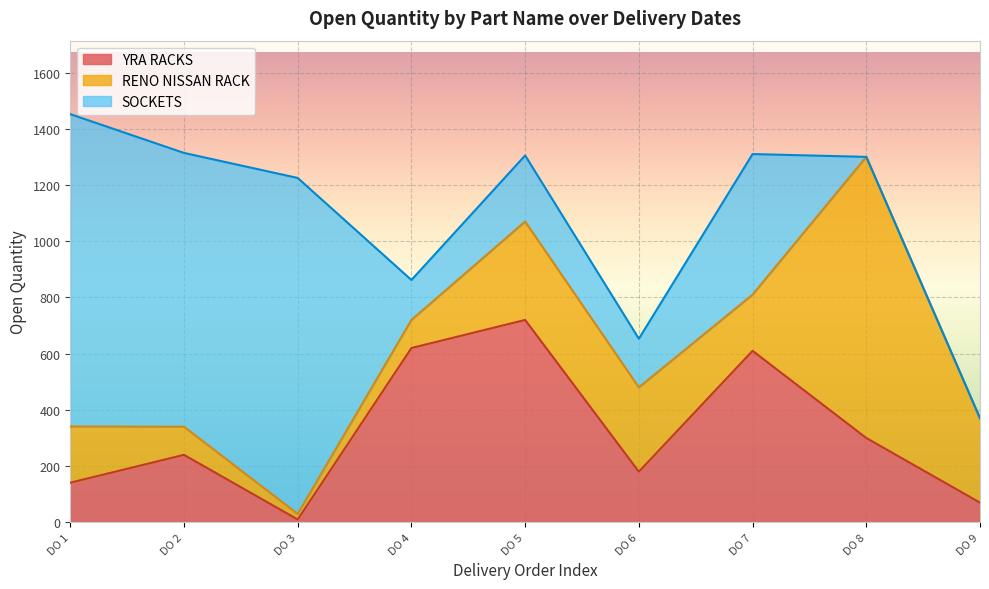

The value of YRA RACKS at DO 5 is 720. True or false?

True